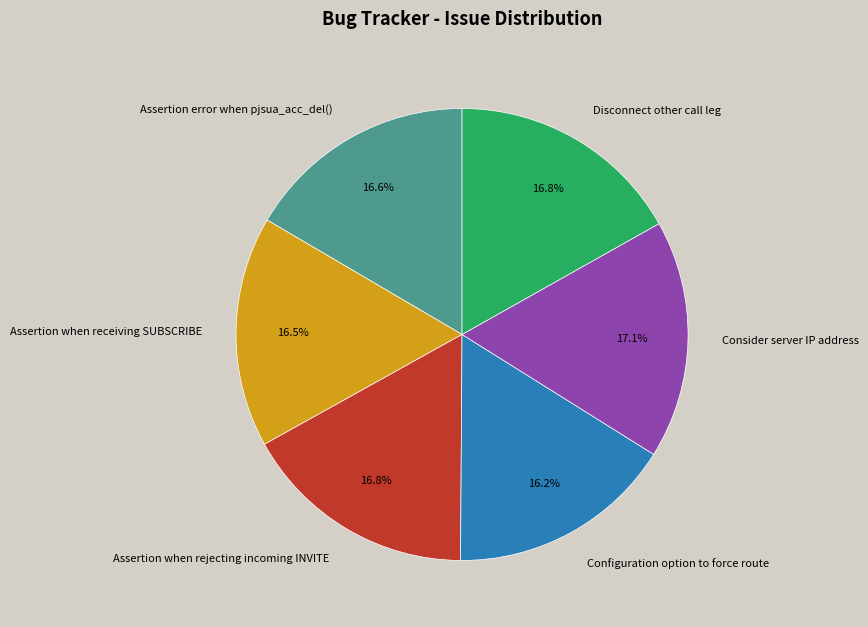

Is the sum of Disconnect other call leg and Assertion error when pjsua_acc_del() greater than half?

No